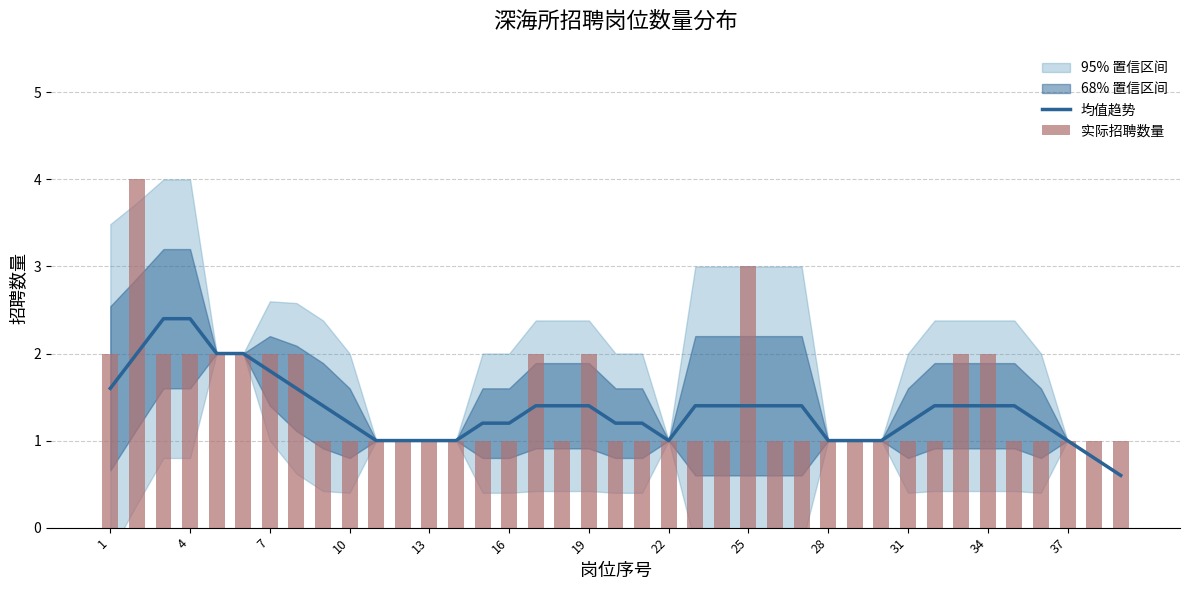

Which series has the largest total across all categories?

实际招聘数量